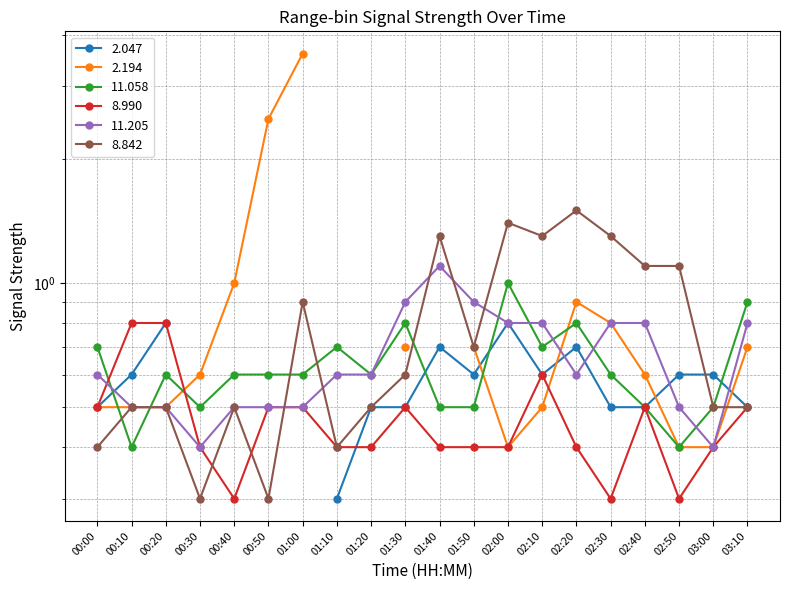

Where is 11.058 nearest to the value 0?

00:10